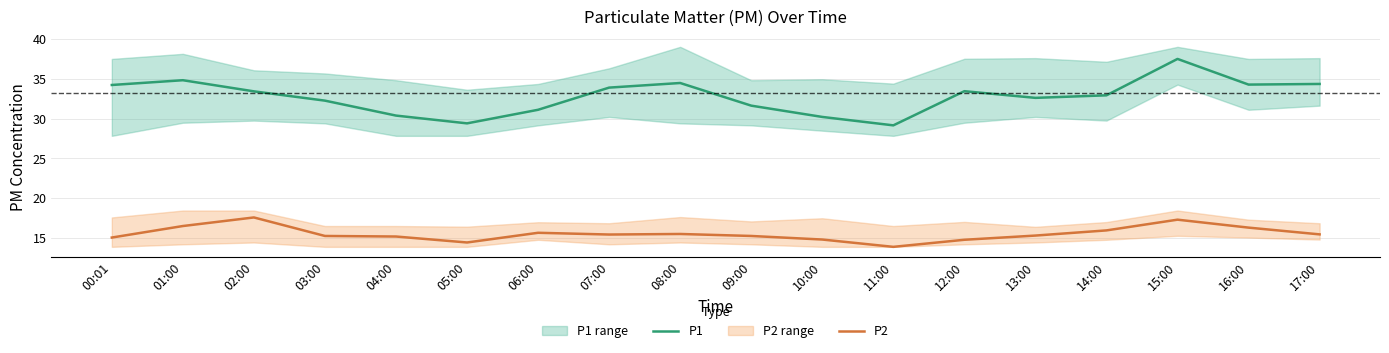

How many data points in P1 are above 33?

9